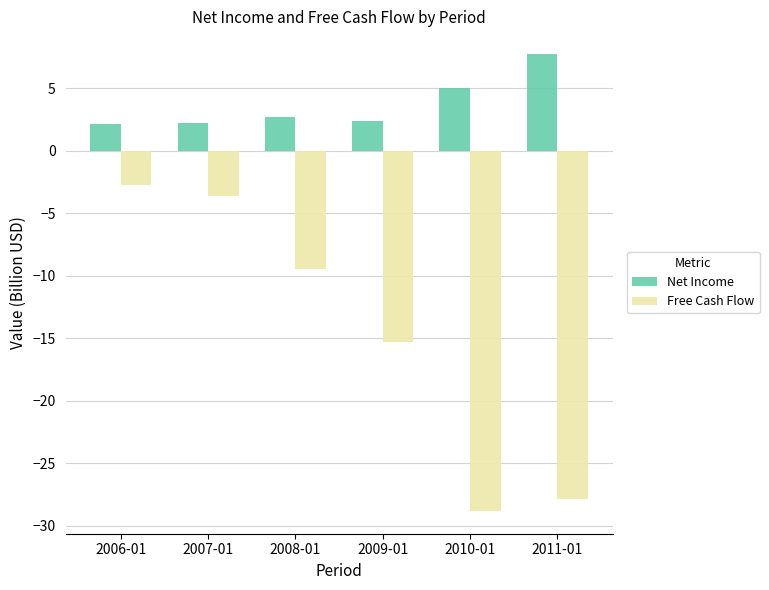

Count the number of data series in this chart.

2